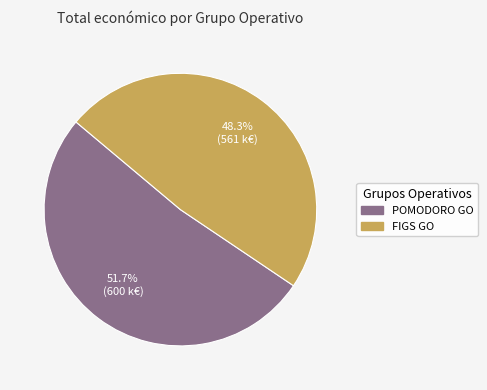

How many segments does this pie chart have?

2